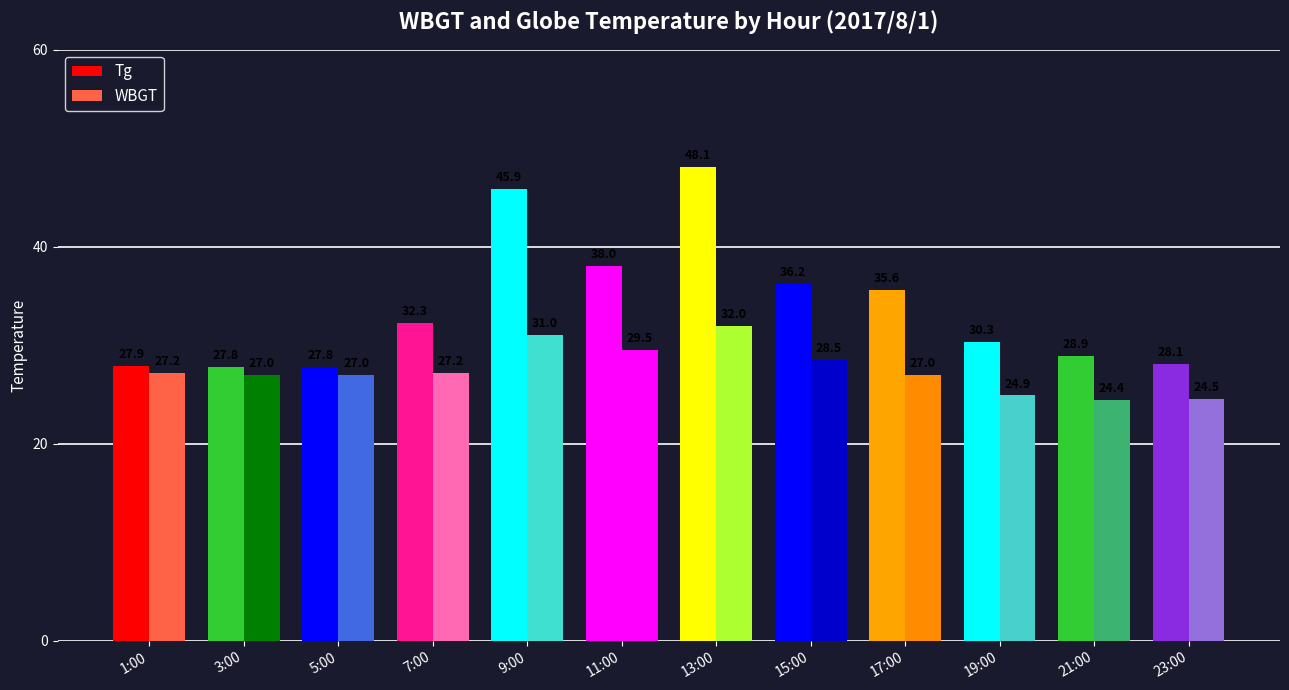

Does the chart contain any negative values?

No